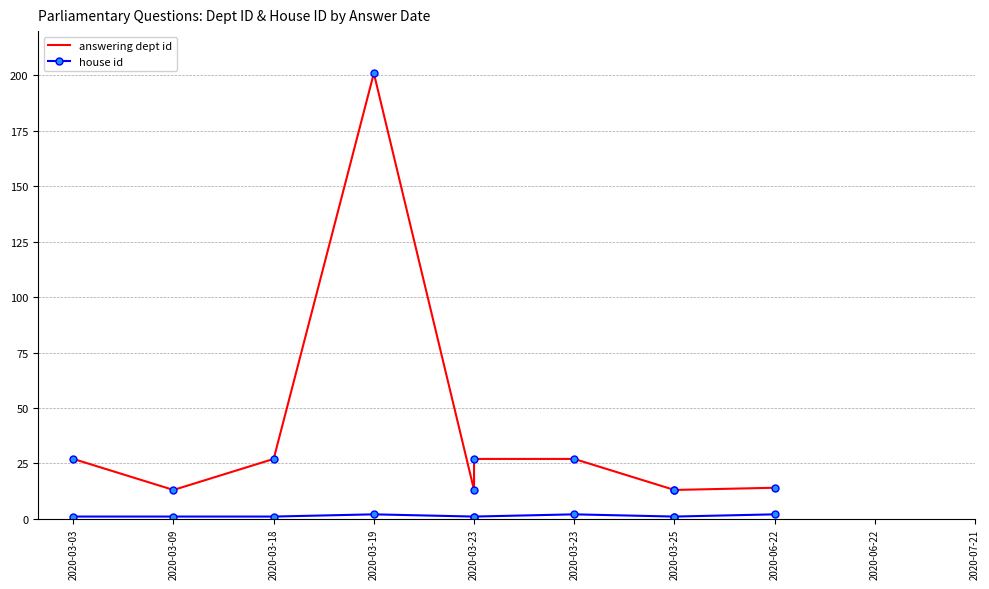

True or false: house id and answering dept id cross at least once.

False